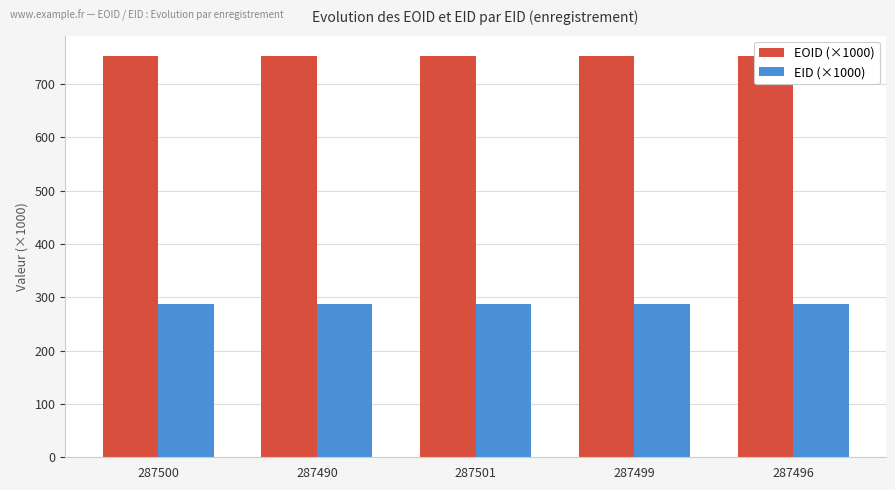

Is it true that EOID (×1000) equals 753.1 at 287496?

True